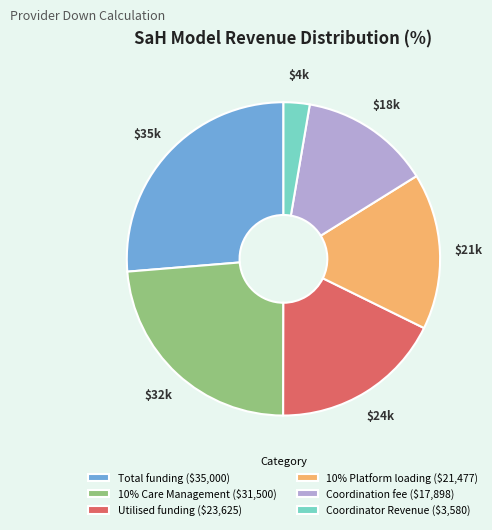

True or false: Utilised funding ($23,625) accounts for 18% of the total.

True